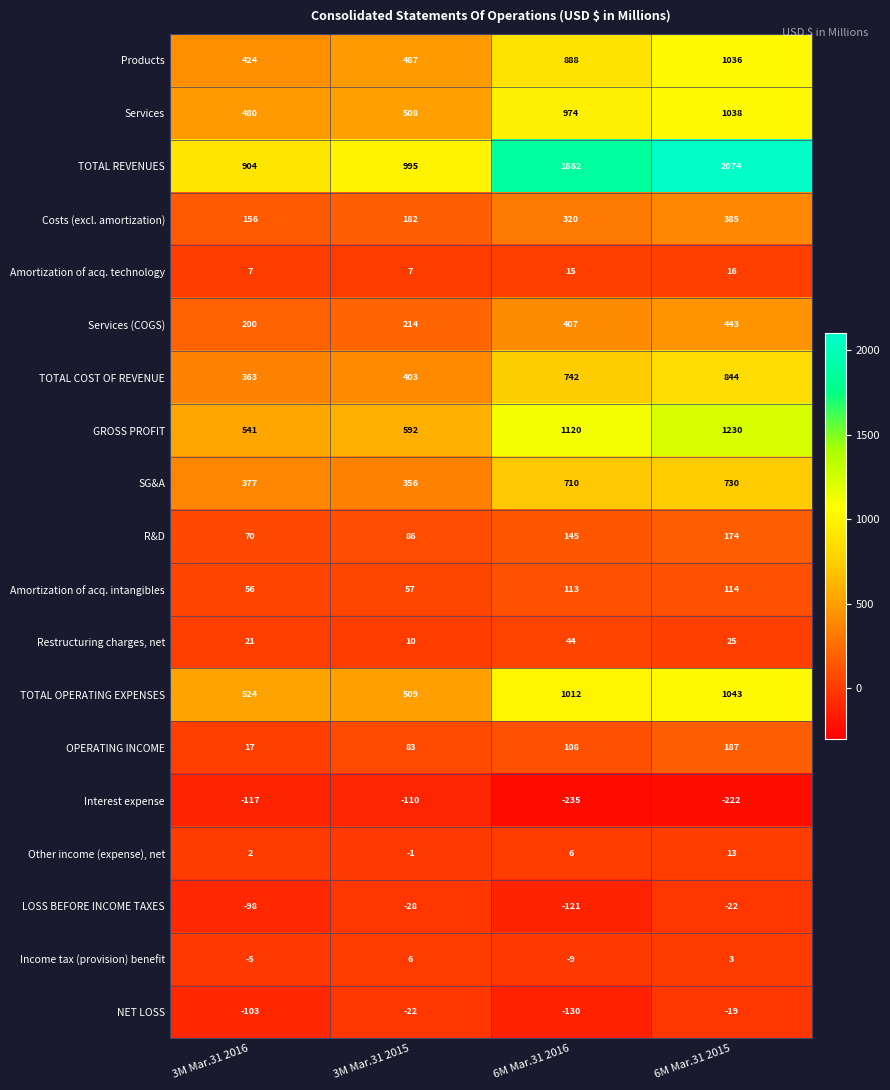

What is the total value across all series at 6M Mar.31 2016?

7971